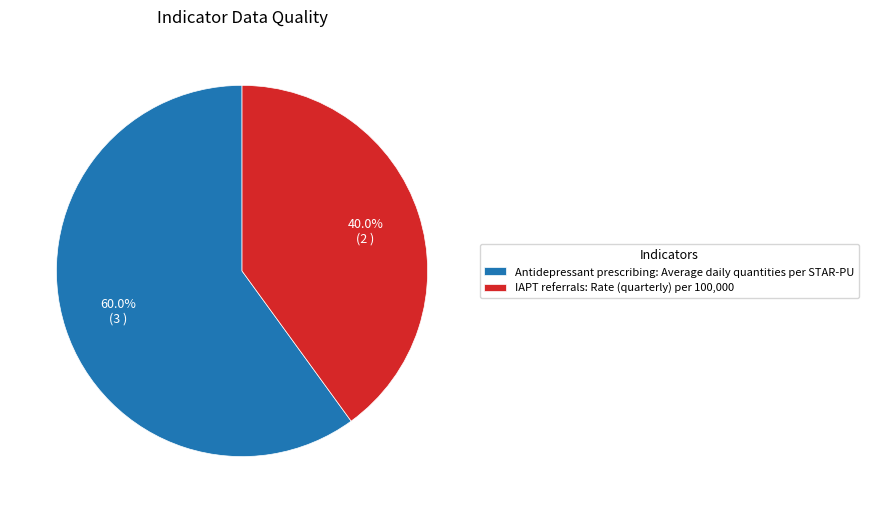

Which category has the smallest portion of the pie?

IAPT referrals: Rate (quarterly) per 100,000